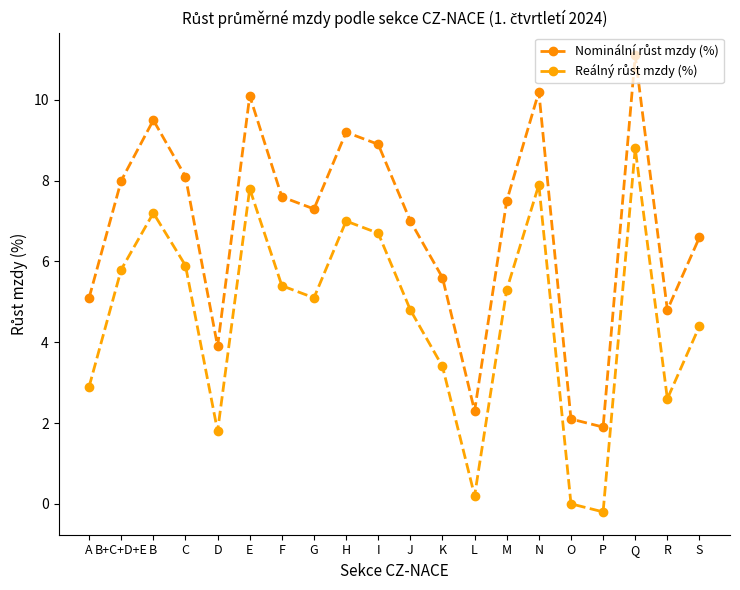

True or false: Reálný růst mzdy (%) has a value of 7.9 at N.

True